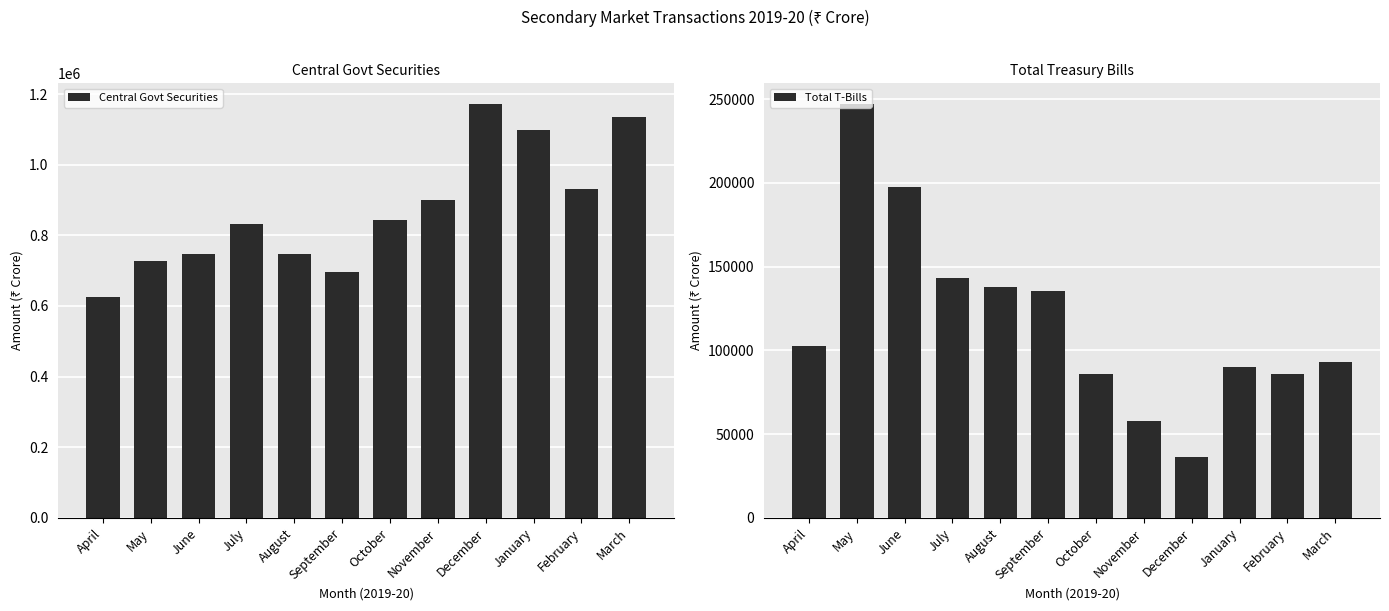

How many series are shown in this chart?

2